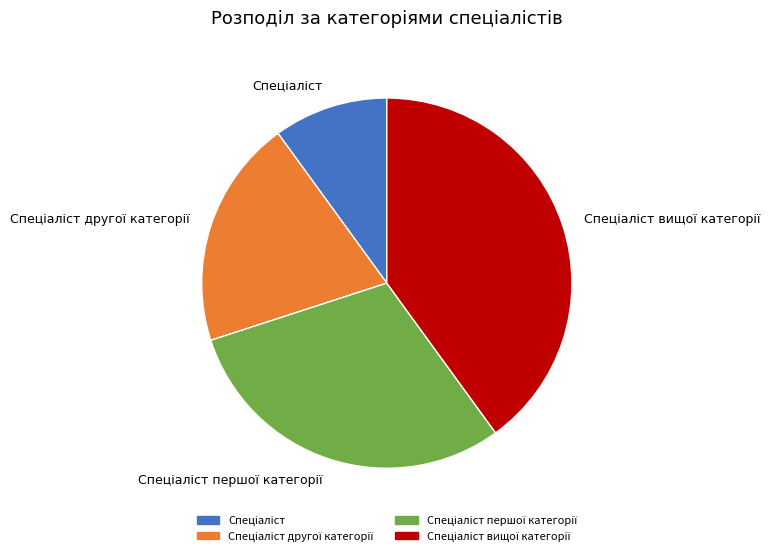

Is there a majority slice in this chart?

No